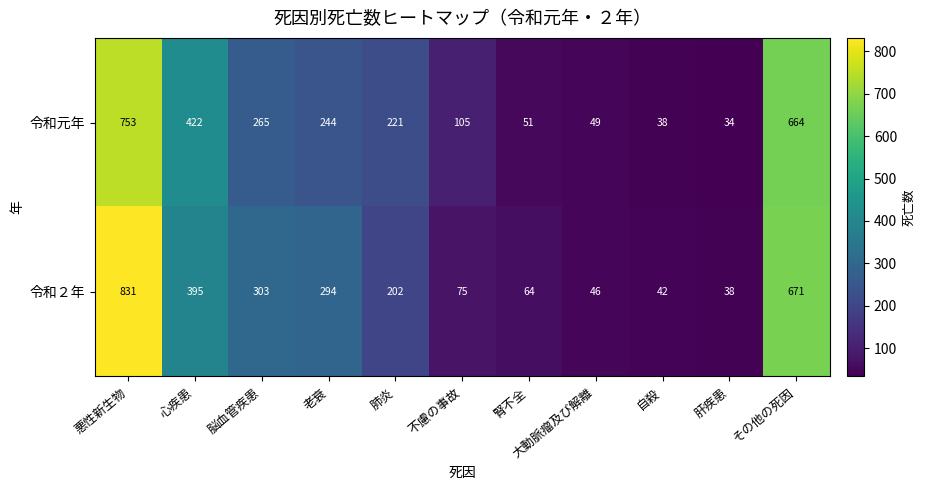

True or false: 令和２年 has a value of 42 at 自殺.

True